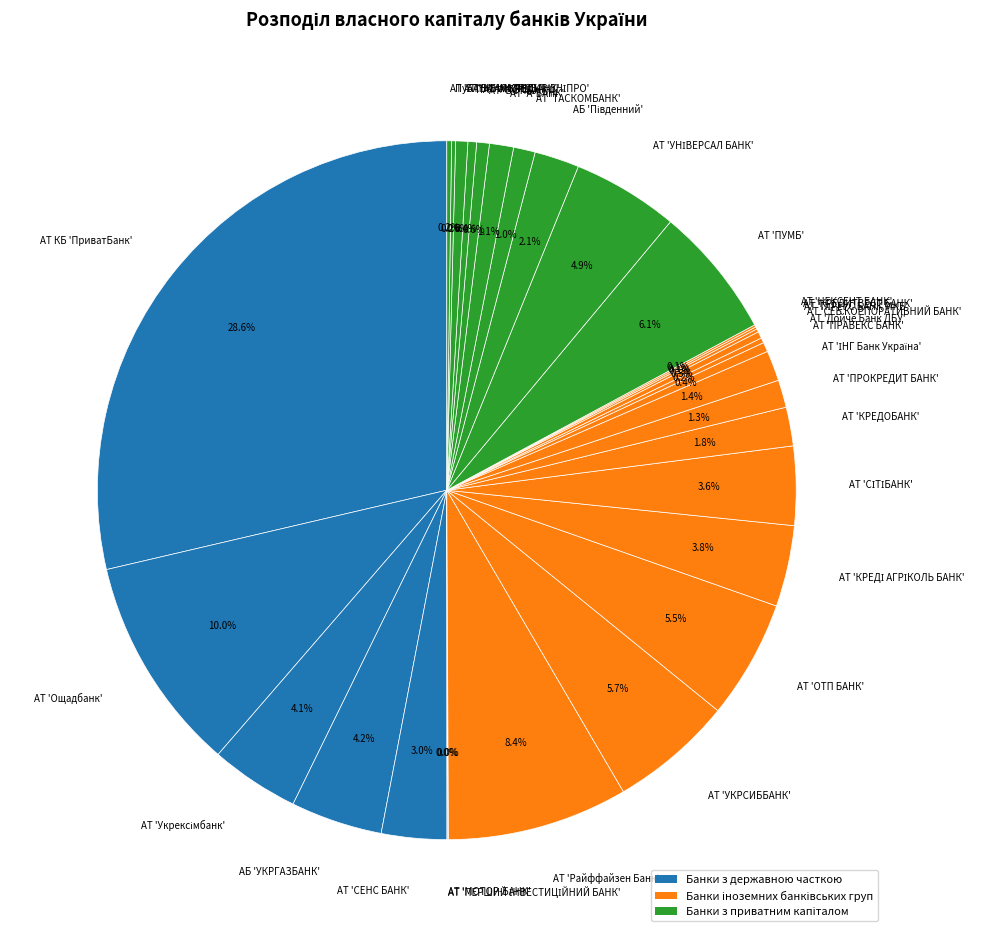

Combined, what portion of the pie is АТ 'ПРОКРЕДИТ БАНК' and АБ 'УКРГАЗБАНК'?

5.5%